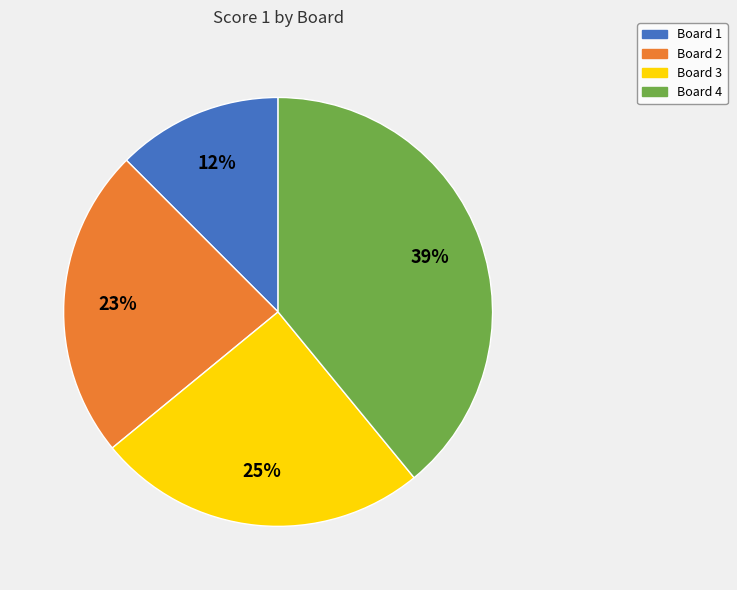

Is the sum of Board 1 and Board 4 greater than half?

Yes